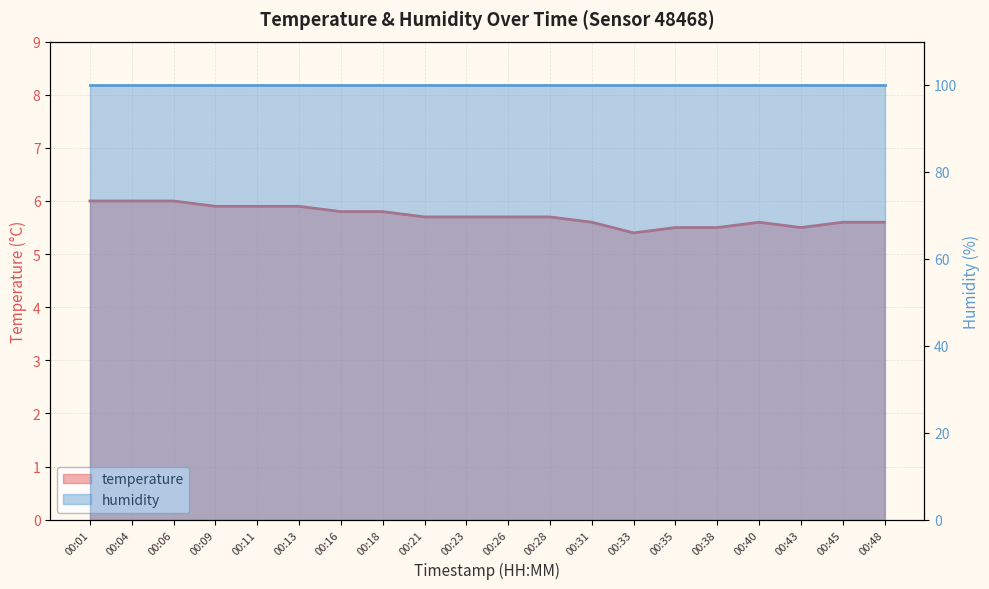

Which series has the largest total across all categories?

humidity